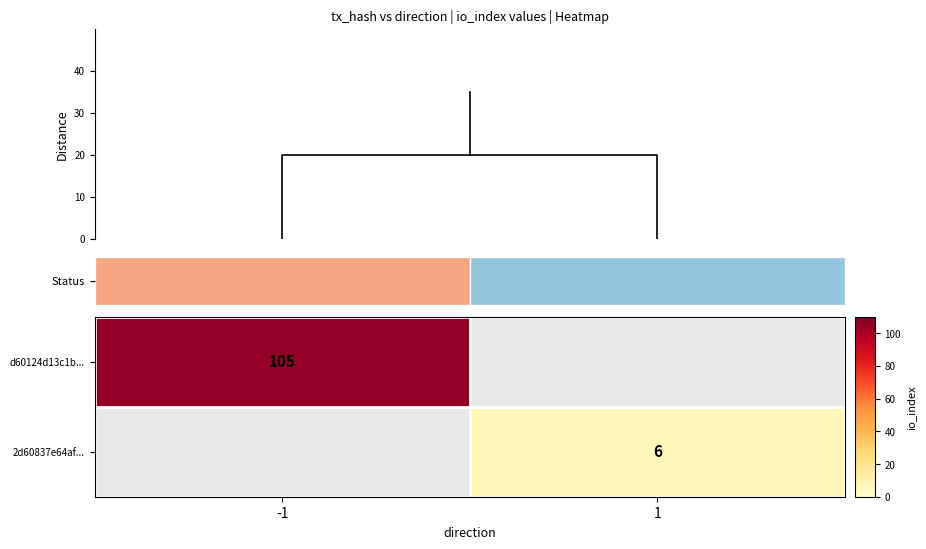

Which series has the largest range (max minus min)?

d60124d13c1b...